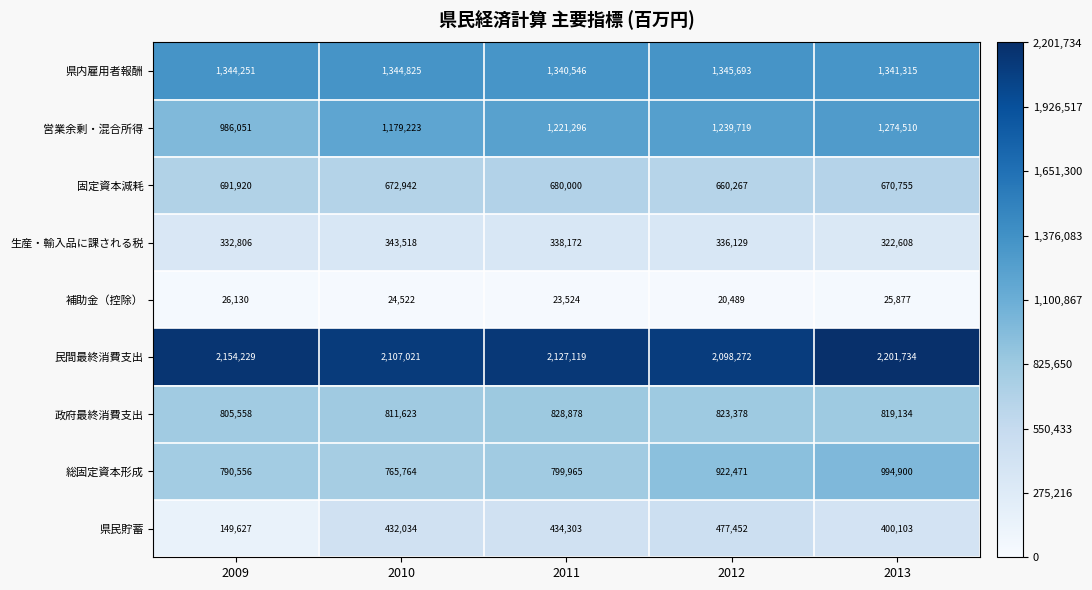

At which category is the sum across all series the highest?

2013